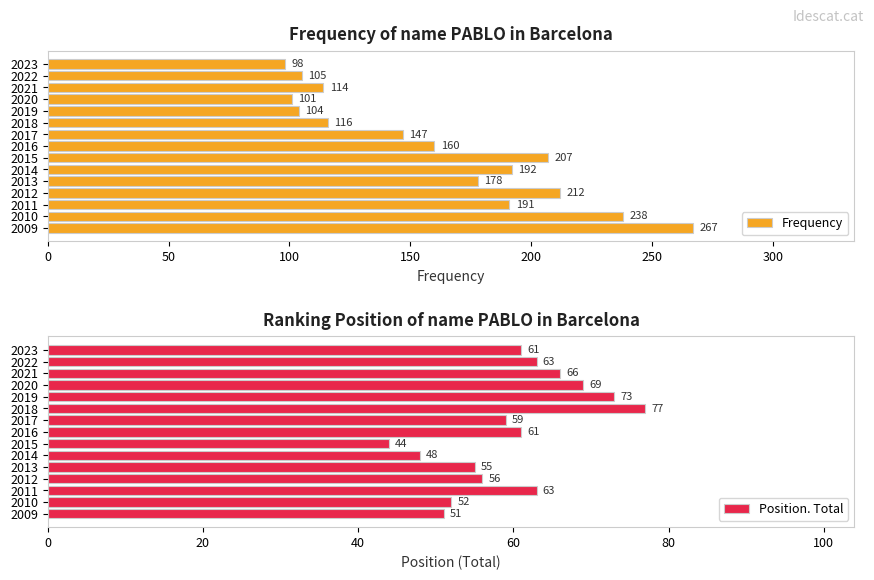

What is the difference between the Position. Total values at 2015 and 2023?

17